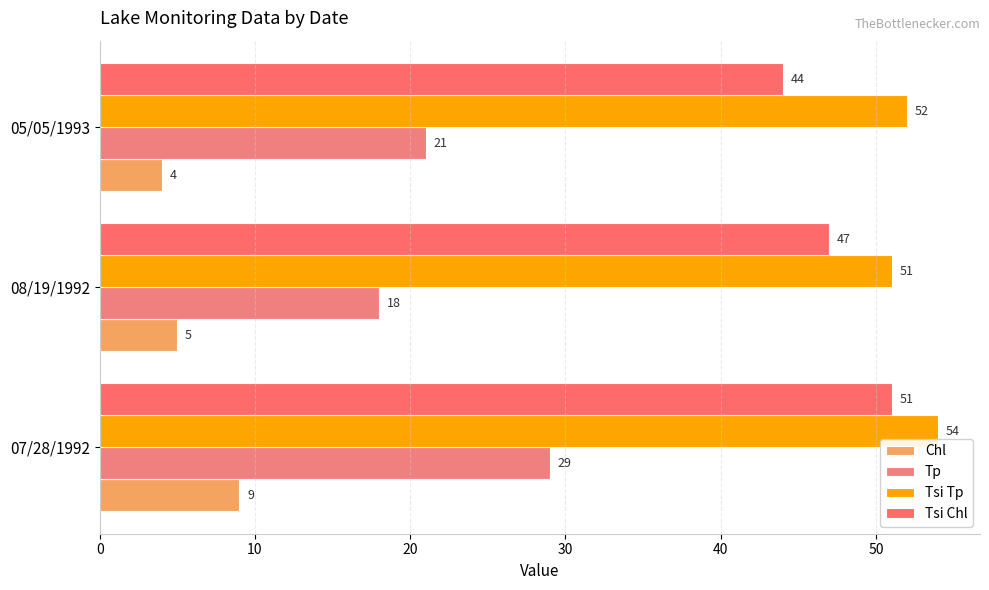

Count the number of data series in this chart.

4